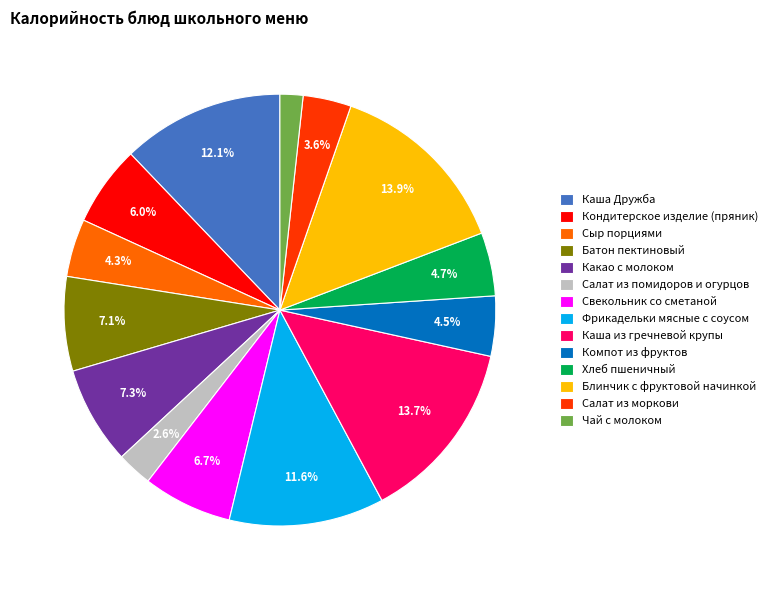

Is the sum of Фрикадельки мясные с соусом and Чай с молоком greater than half?

No